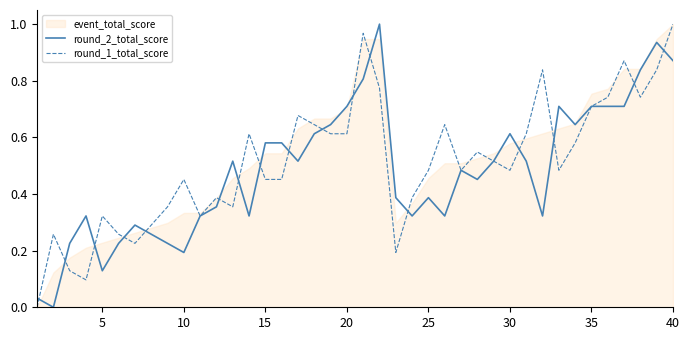

True or false: round_1_total_score has a value of 0.7 at 35.

True